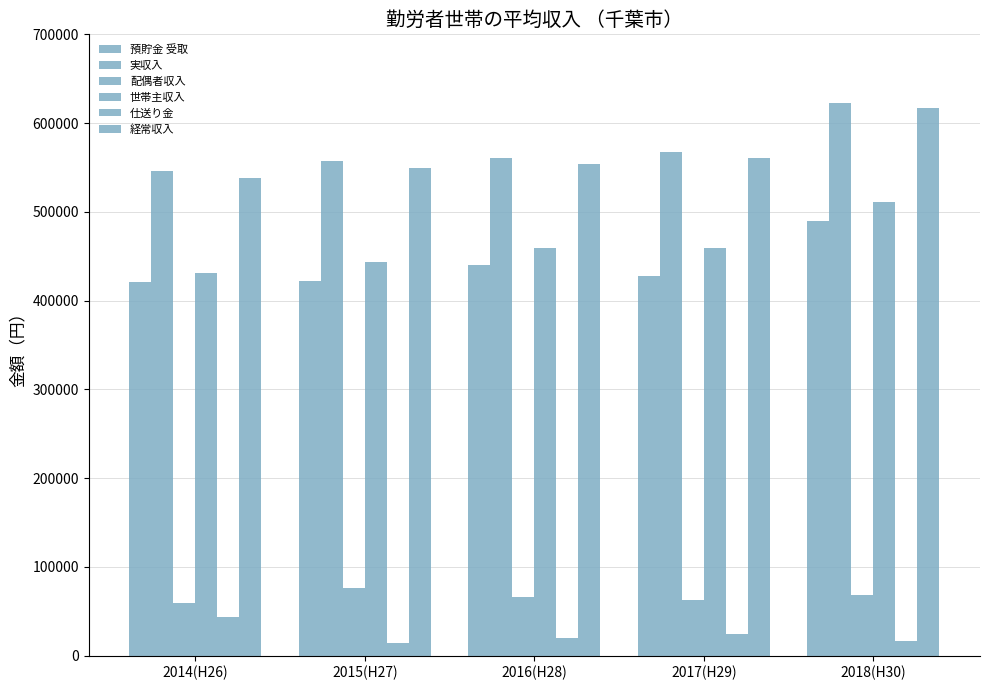

Count the number of categories in the chart.

5